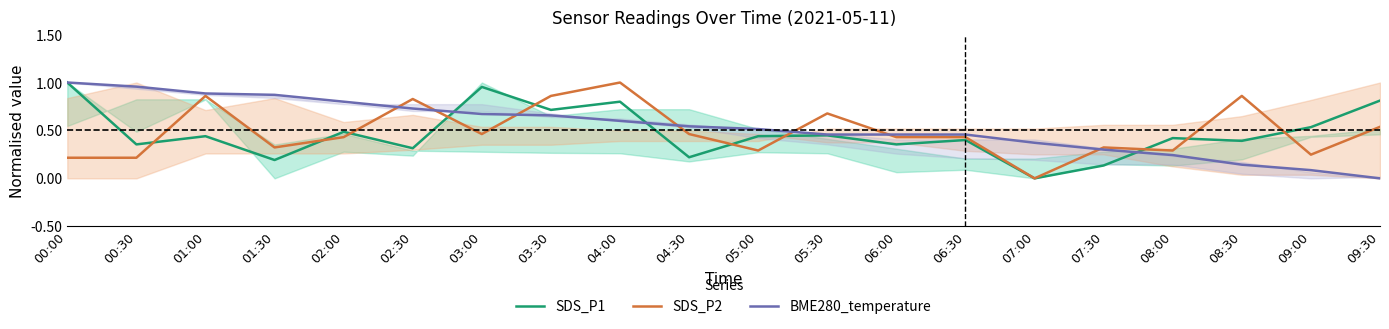

At which label is SDS_P2 closest to 0?

07:00